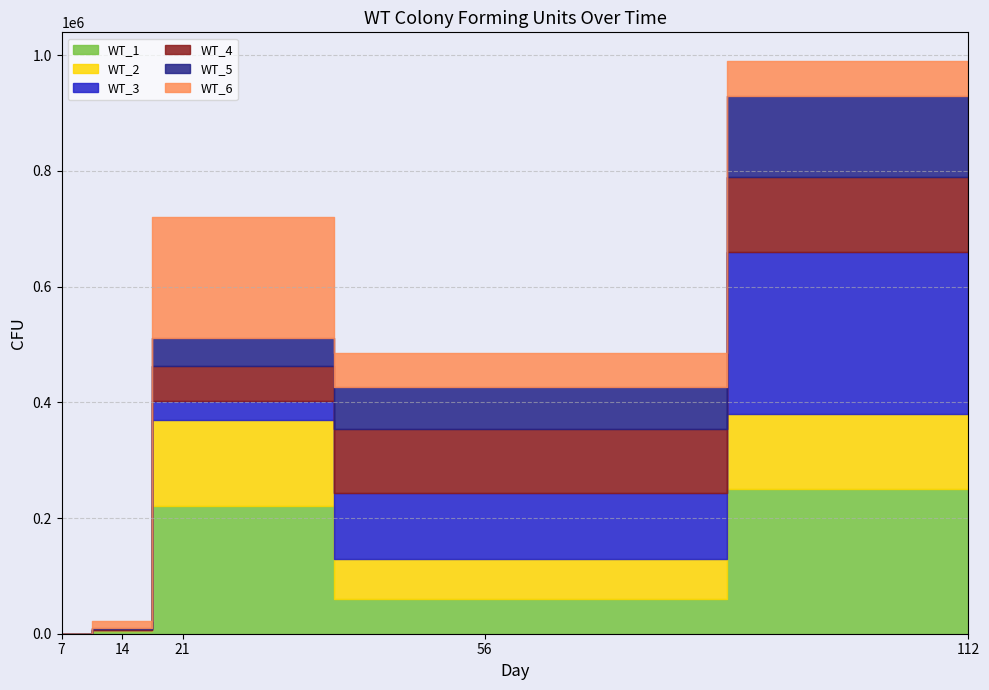

At which category is the sum across all series the highest?

112